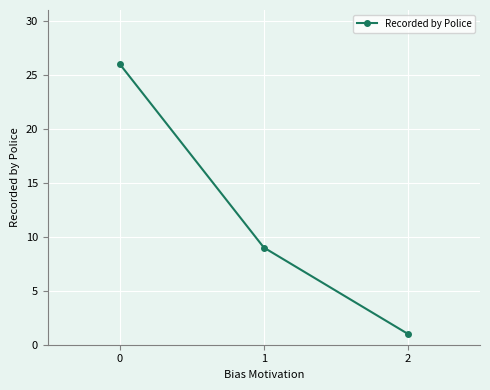

Where is the data nearest to the value 13?

1